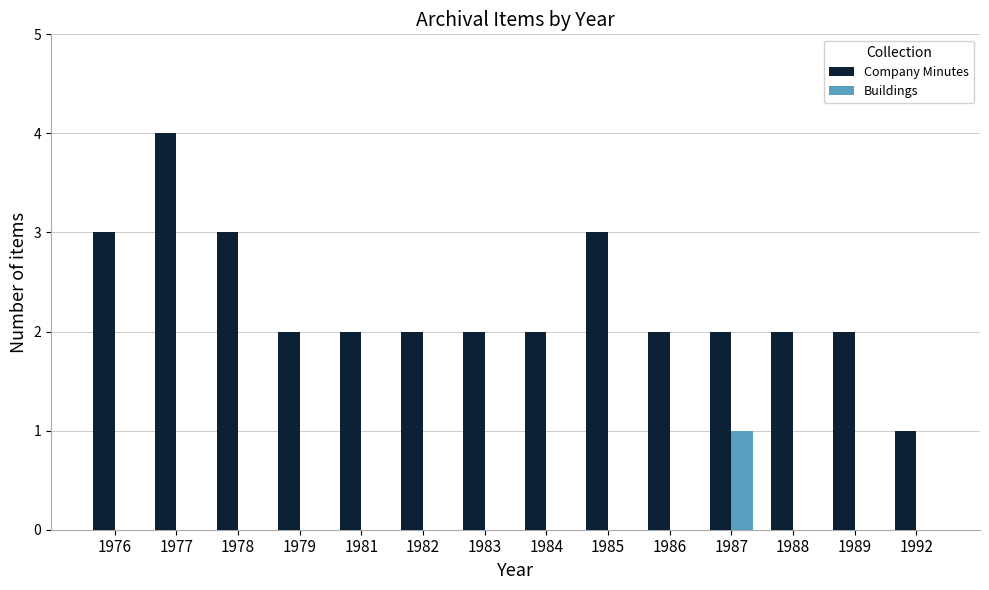

The value of Company Minutes at 1976 is 2. True or false?

False